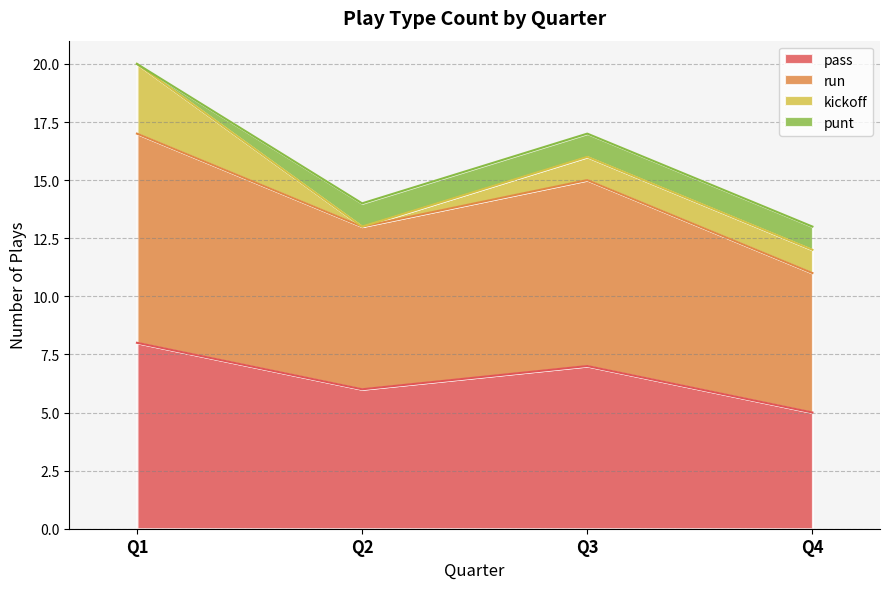

Which category has the lowest value across all series?

Q2